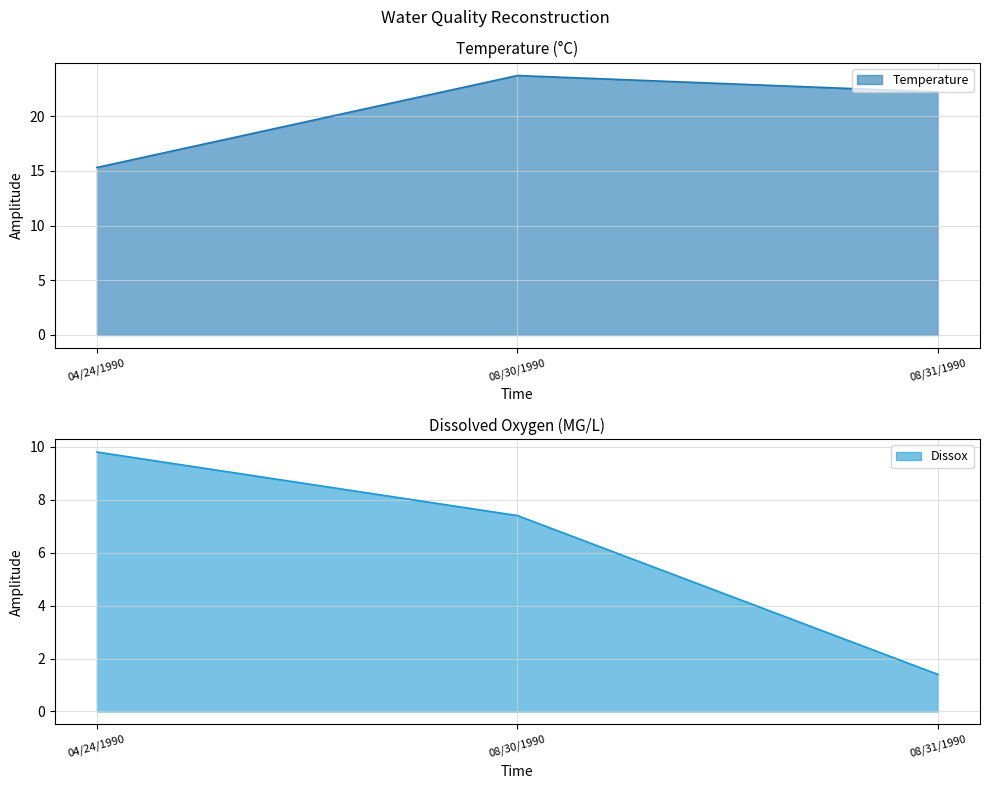

What is the smallest value displayed?

1.4